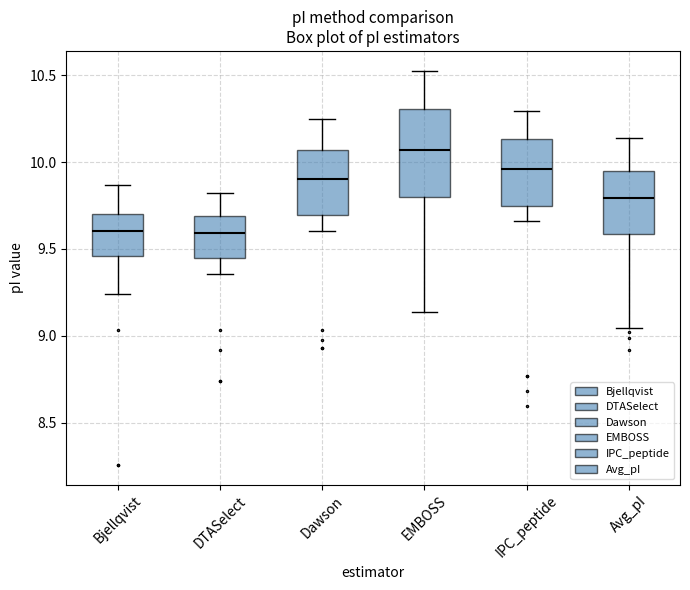

Reading left to right, read every box against the y-axis: the position of its median line, the range the box covers, and the ends of its whiskers. The values are not printed on the chart, so give them approximately, as read against the axis.

Bjellqvist: median 9.60, box 9.45 to 9.70, whiskers 9.25 to 9.85
DTASelect: median 9.60, box 9.45 to 9.70, whiskers 9.35 to 9.80
Dawson: median 9.90, box 9.70 to 10.05, whiskers 9.60 to 10.25
EMBOSS: median 10.05, box 9.80 to 10.30, whiskers 9.15 to 10.55
IPC_peptide: median 9.95, box 9.75 to 10.15, whiskers 9.65 to 10.30
Avg_pI: median 9.80, box 9.60 to 9.95, whiskers 9.05 to 10.15